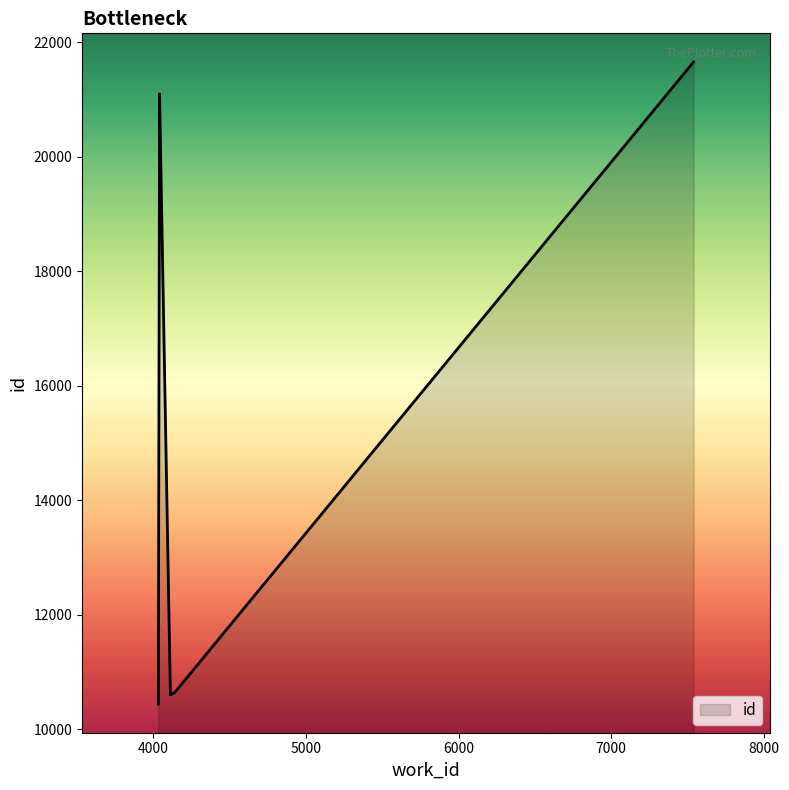

What is the difference between the maximum and minimum values?

11218